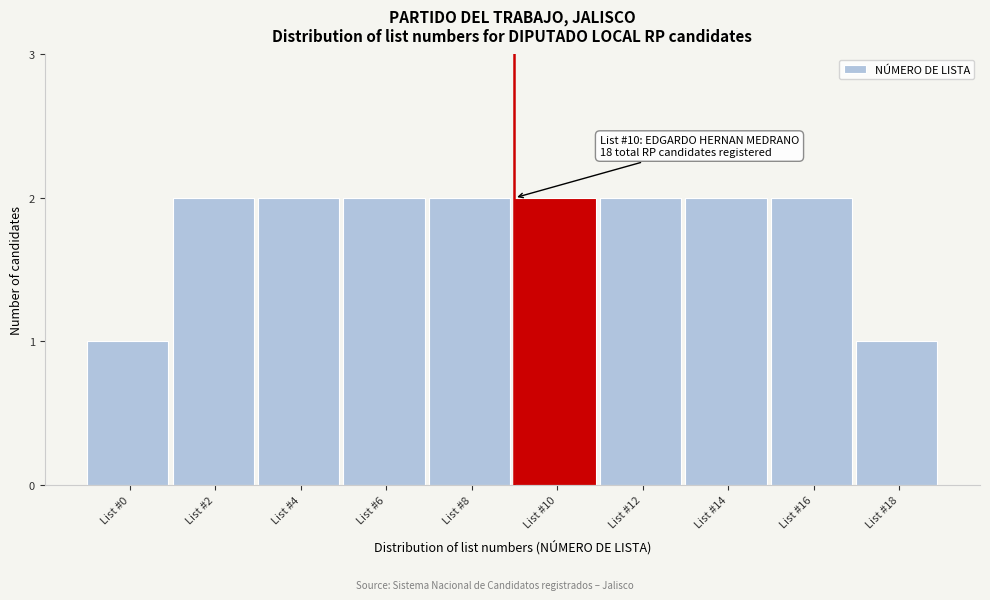

Reading left to right, extract all data points from this chart.

List #0=1	List #2=2	List #4=2	List #6=2	List #8=2	List #10=2	List #12=2	List #14=2	List #16=2	List #18=1